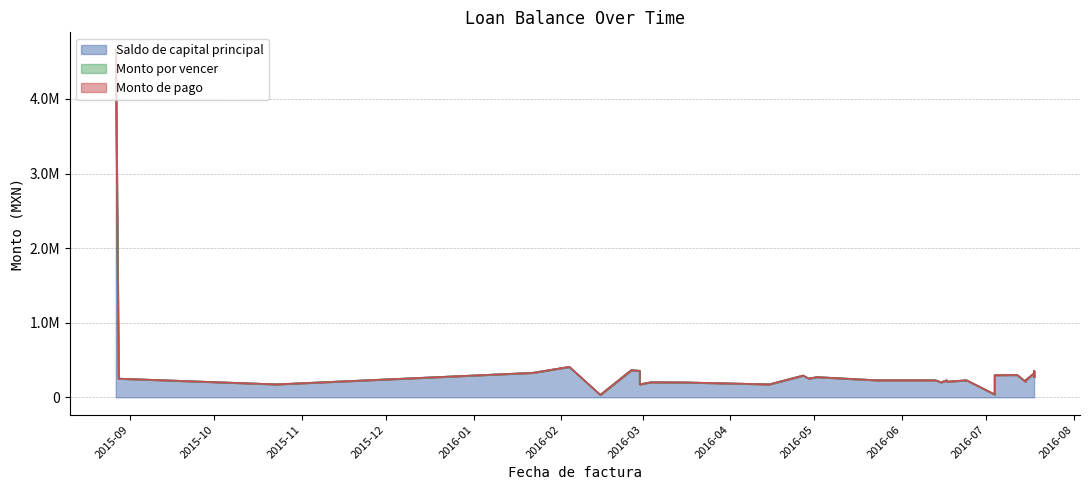

In Saldo de capital principal, how many points are higher than both neighbors (excluding endpoints)?

8